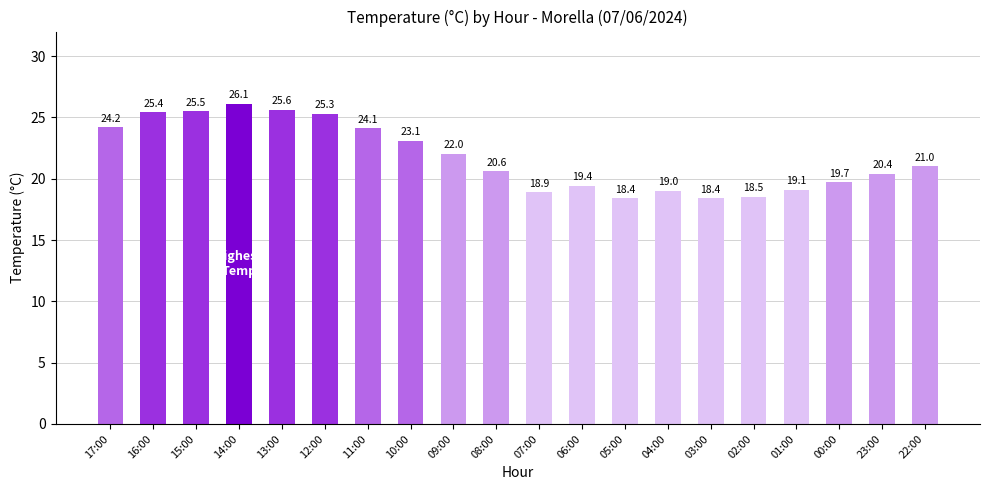

What position from the left is 14:00?

4